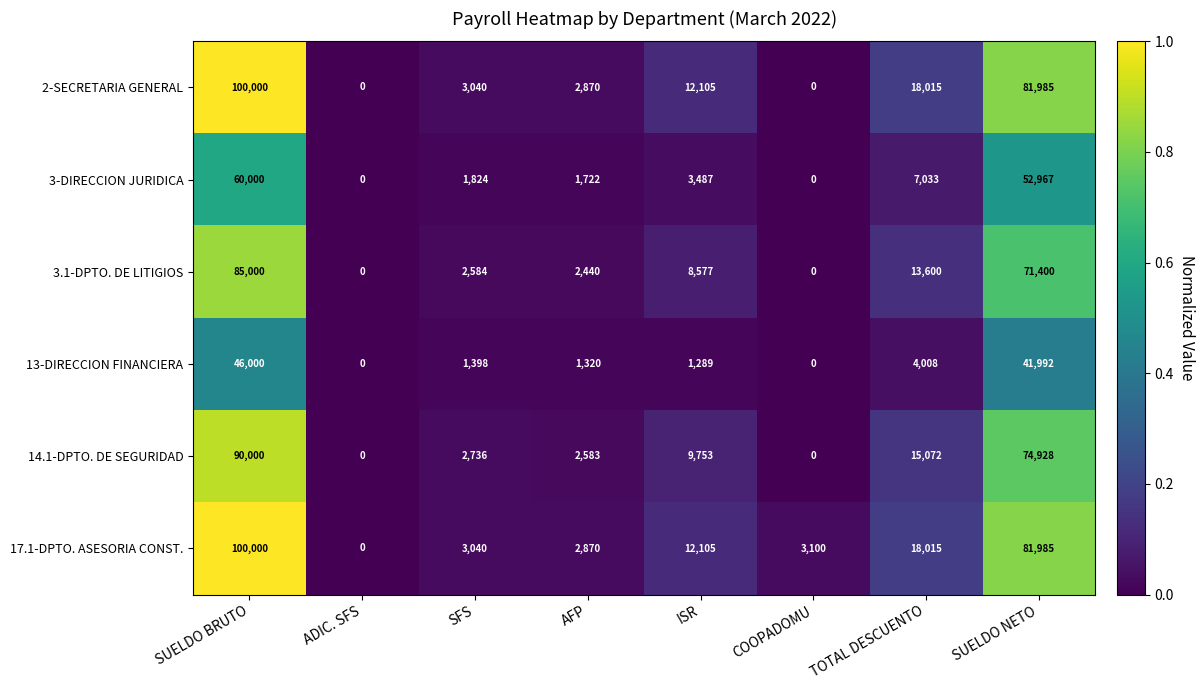

What is the difference between the highest and lowest values at SUELDO BRUTO?

54000